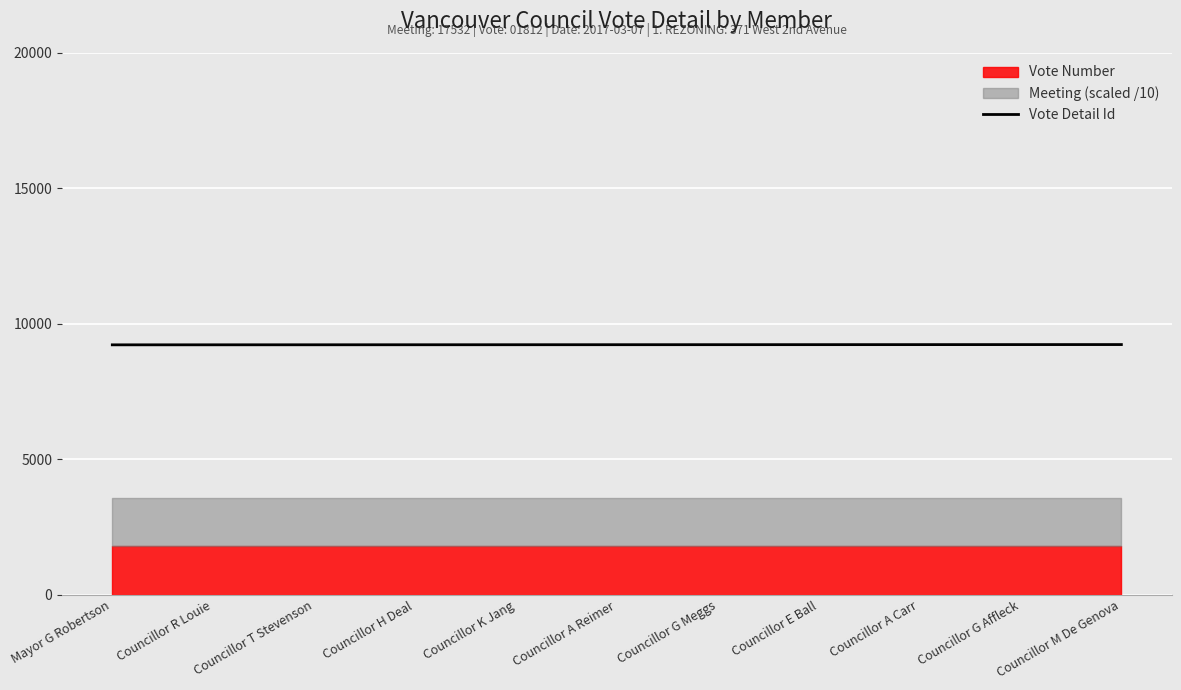

What is the value of the 6th point from the left?

9235